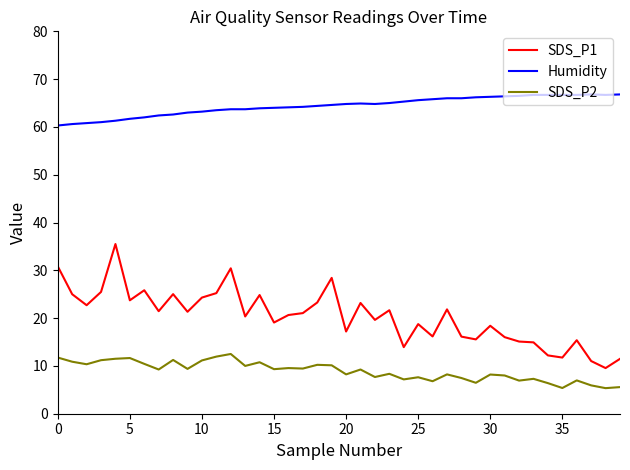

List the series in order of their overall mean, highest first.

Humidity, SDS_P1, SDS_P2